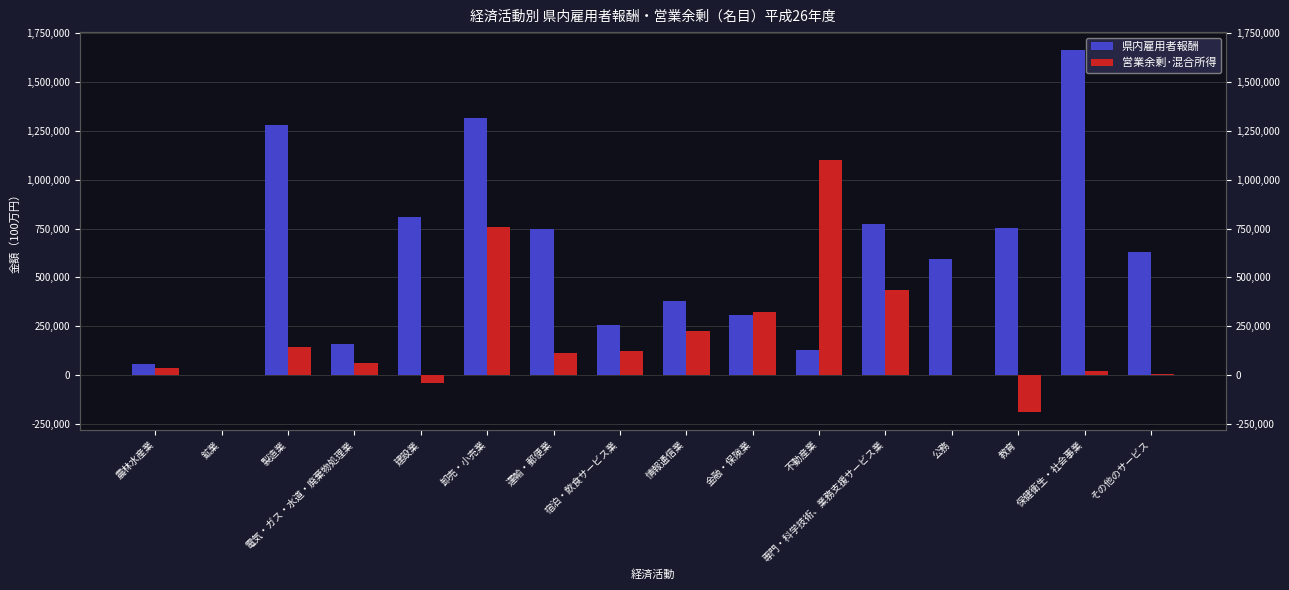

What is the maximum value shown in the chart?

1660879